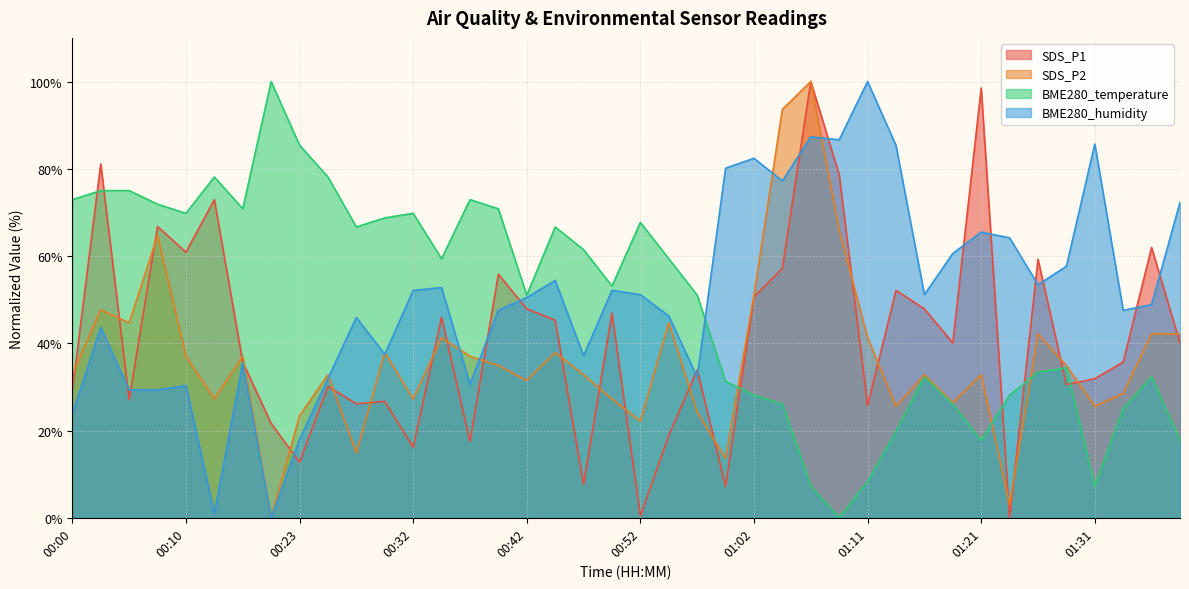

How many lines are shown in the chart?

4